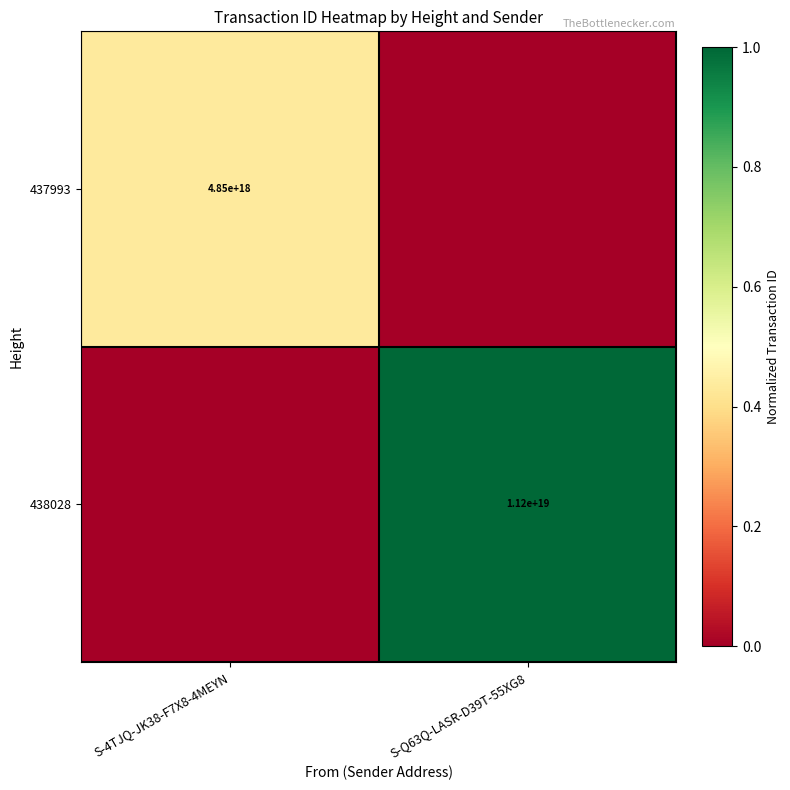

Is it true that 437993 equals 7162189013271455744 at S-4TJQ-JK38-F7X8-4MEYN?

False